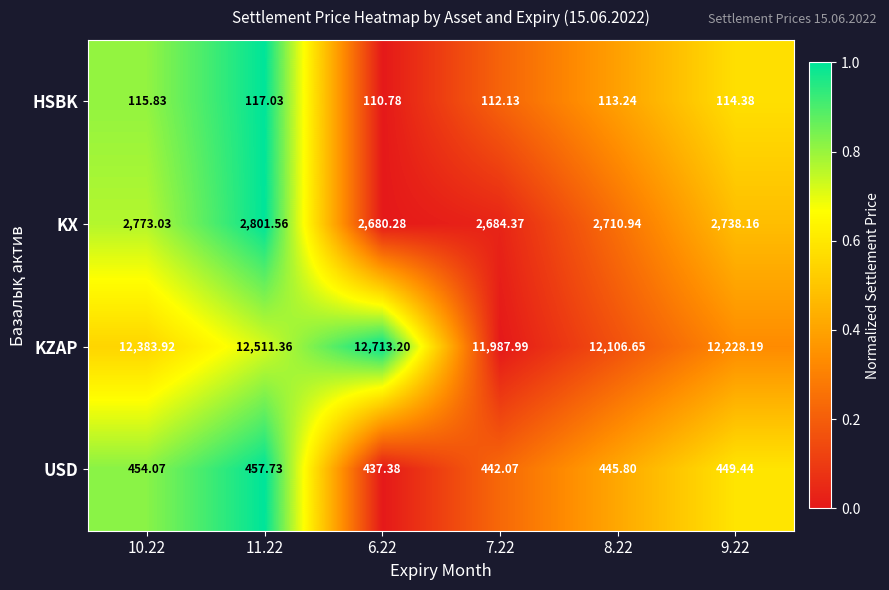

Which series has the largest total across all categories?

KZAP